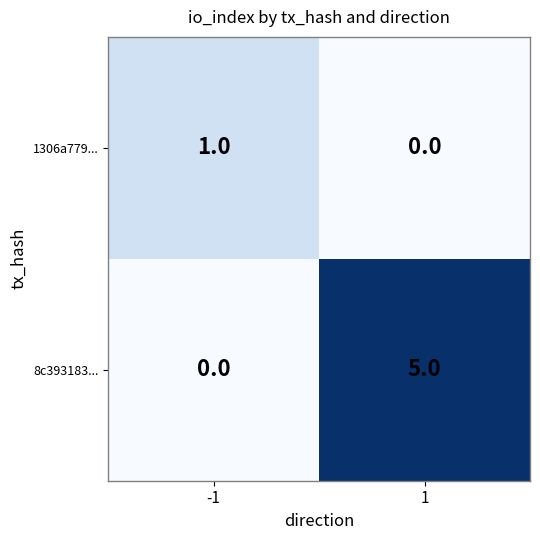

How many data points in 1306a779... are less than 1?

1